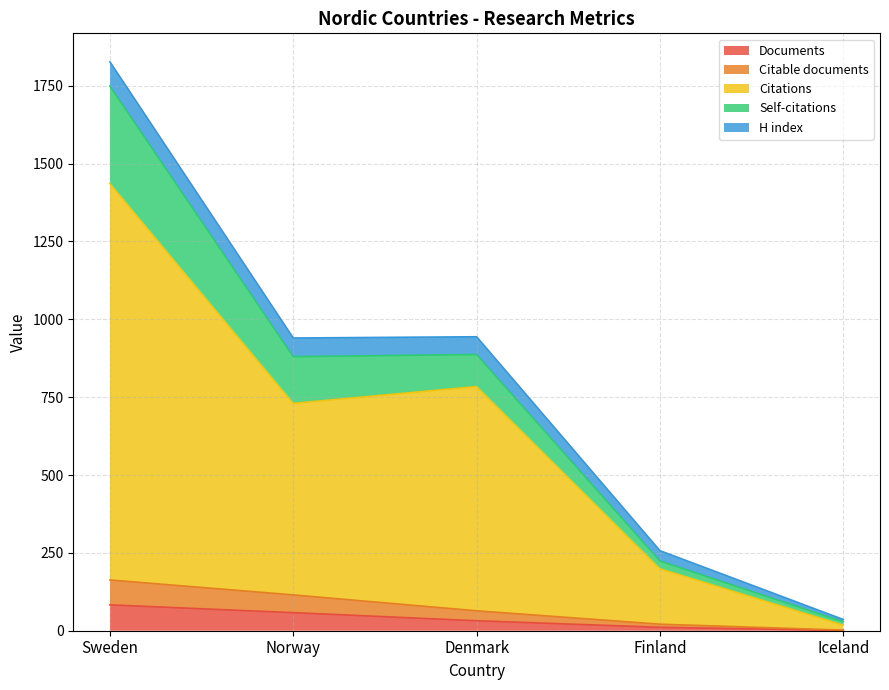

At which category is the sum across all series the highest?

Sweden